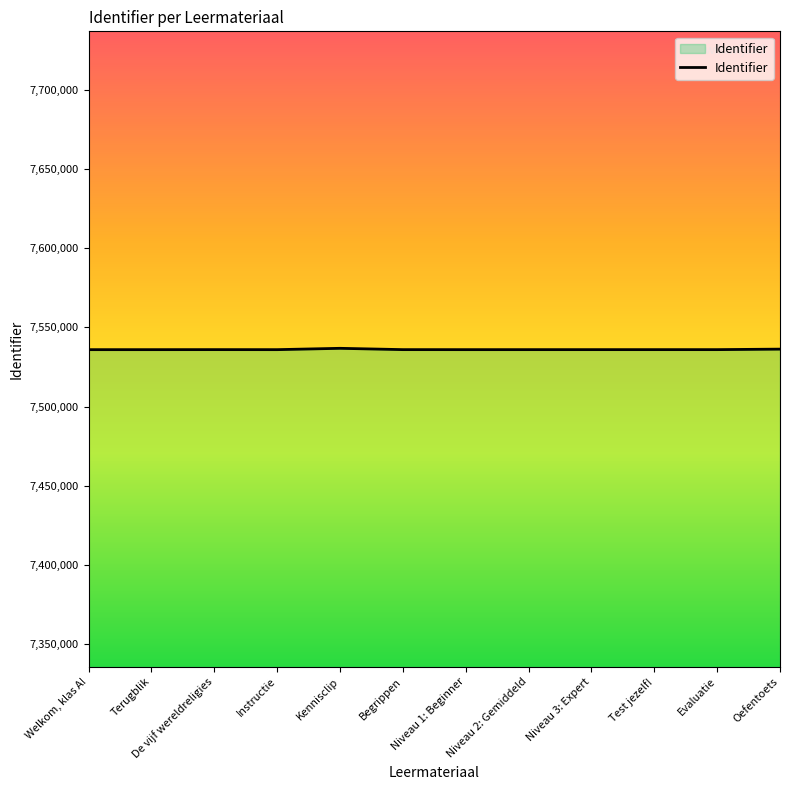

What is the smallest value displayed?

7535984